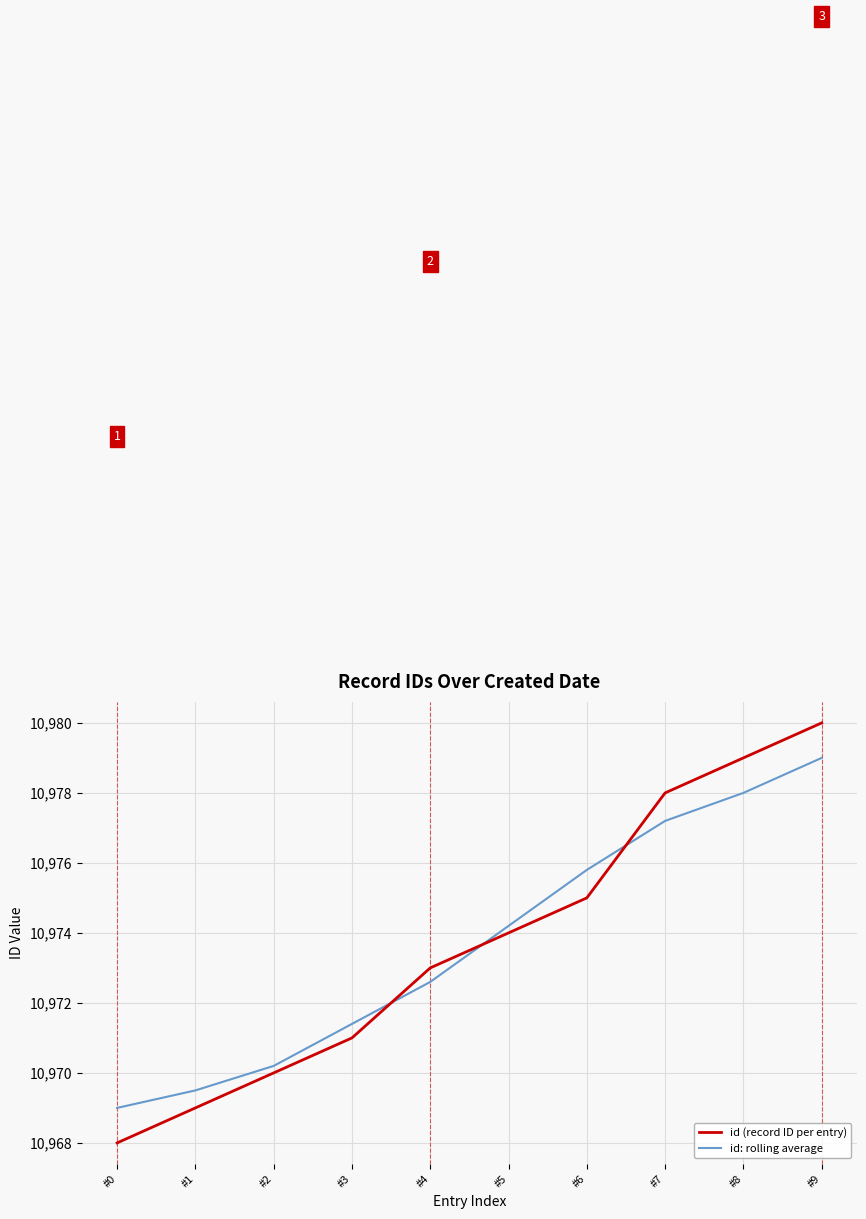

Which series ends up on top after the final intersection of id (record ID per entry) and id: rolling average?

id (record ID per entry)